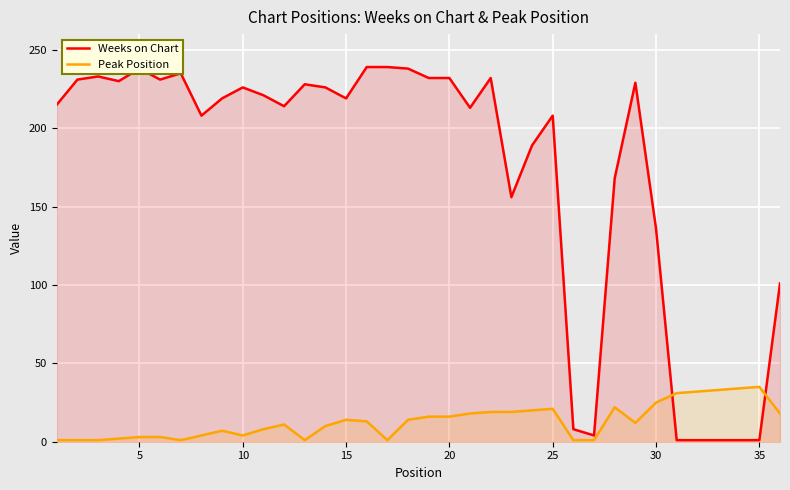

The value of Peak Position at 25 is 31. True or false?

False